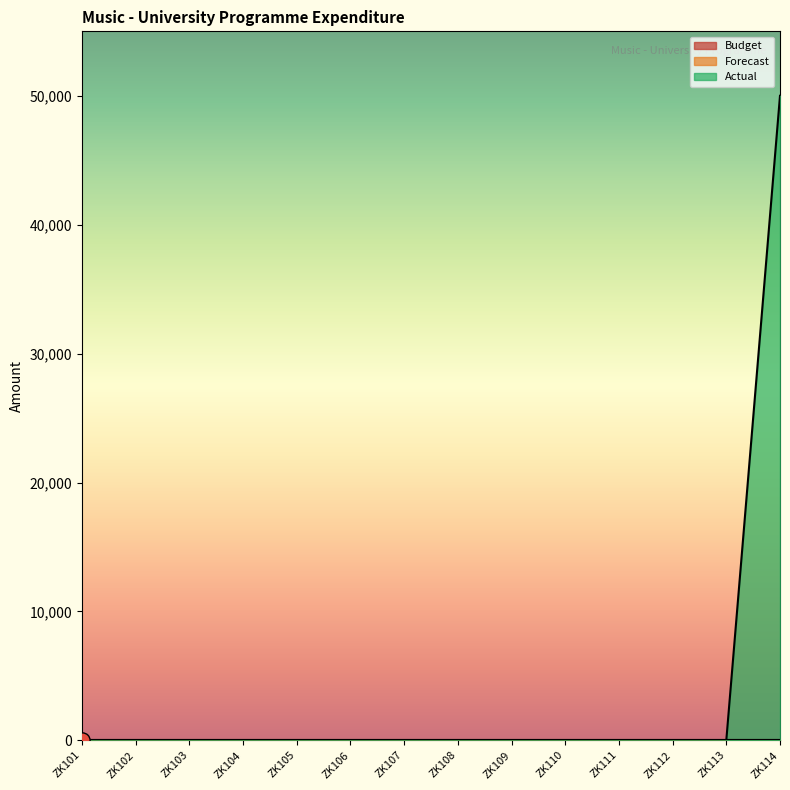

Which series contains the highest Y value?

Actual